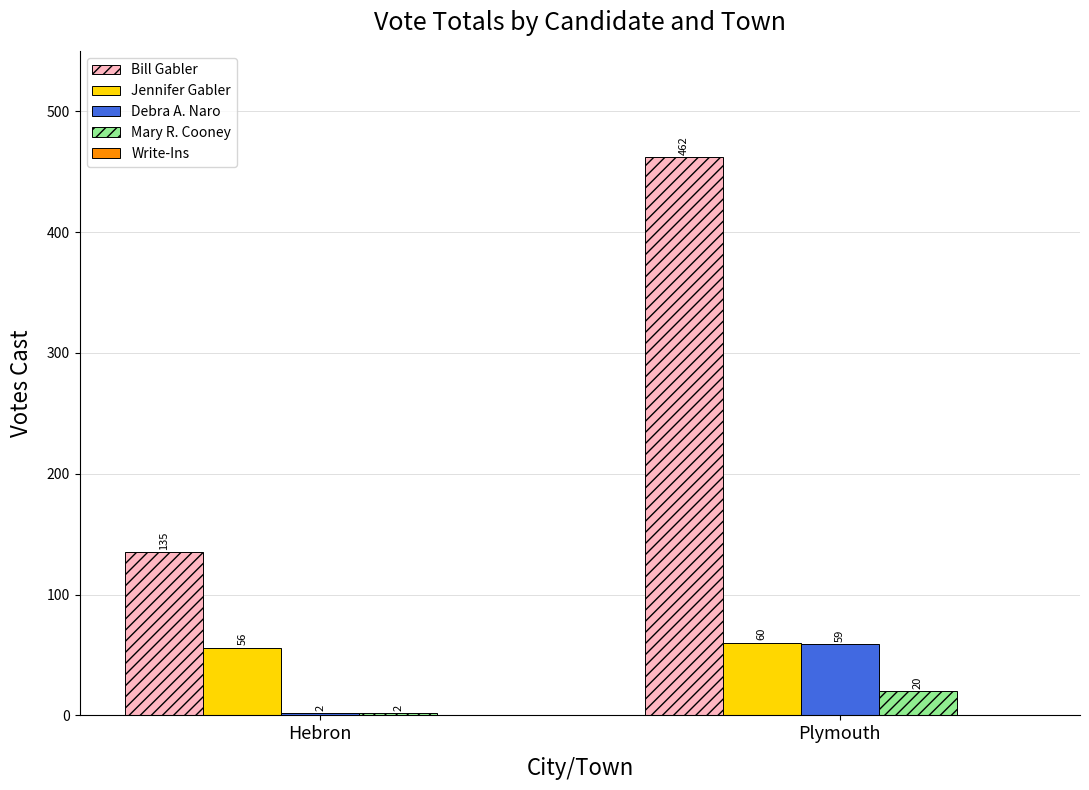

At which category is the sum across all series the highest?

Plymouth